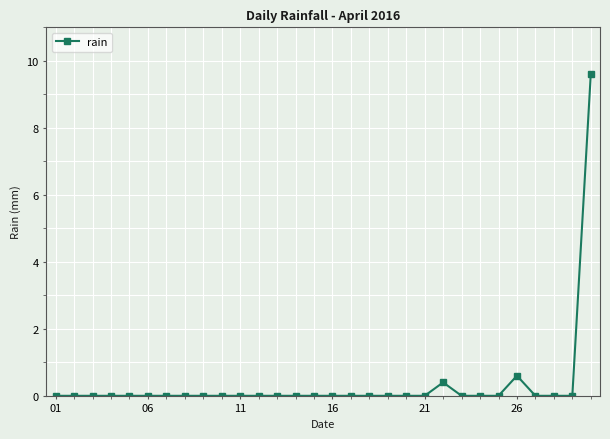

What is the sum of all values?

10.6